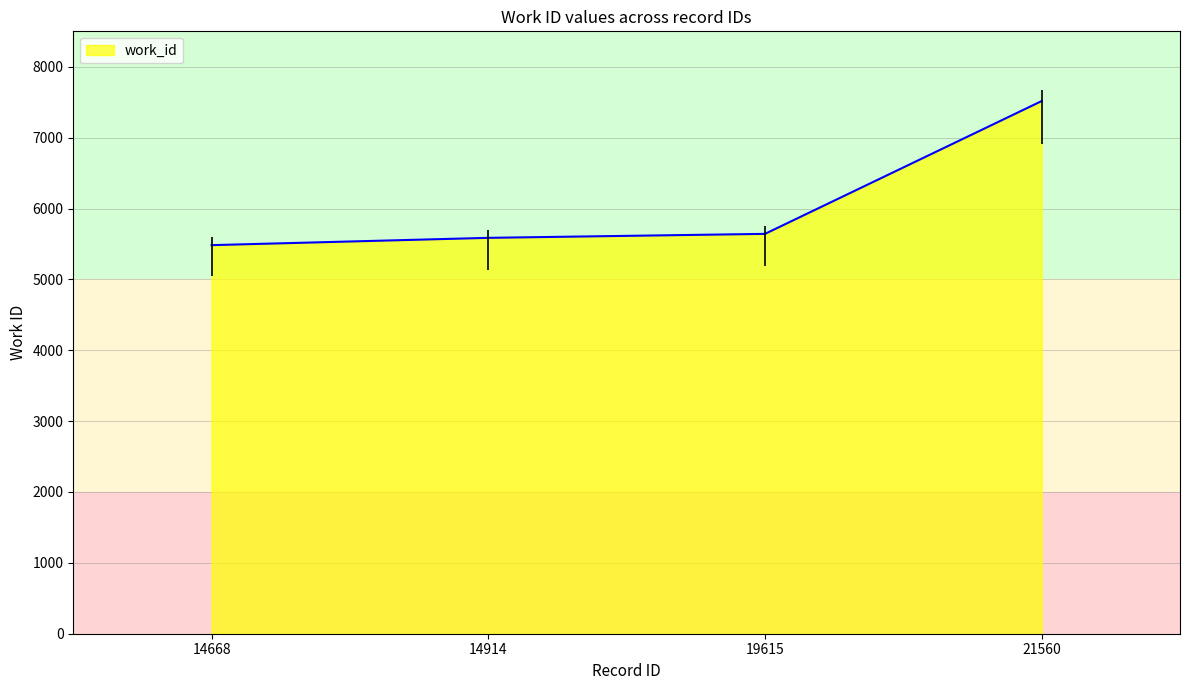

The value at 14914 is 5586. True or false?

True